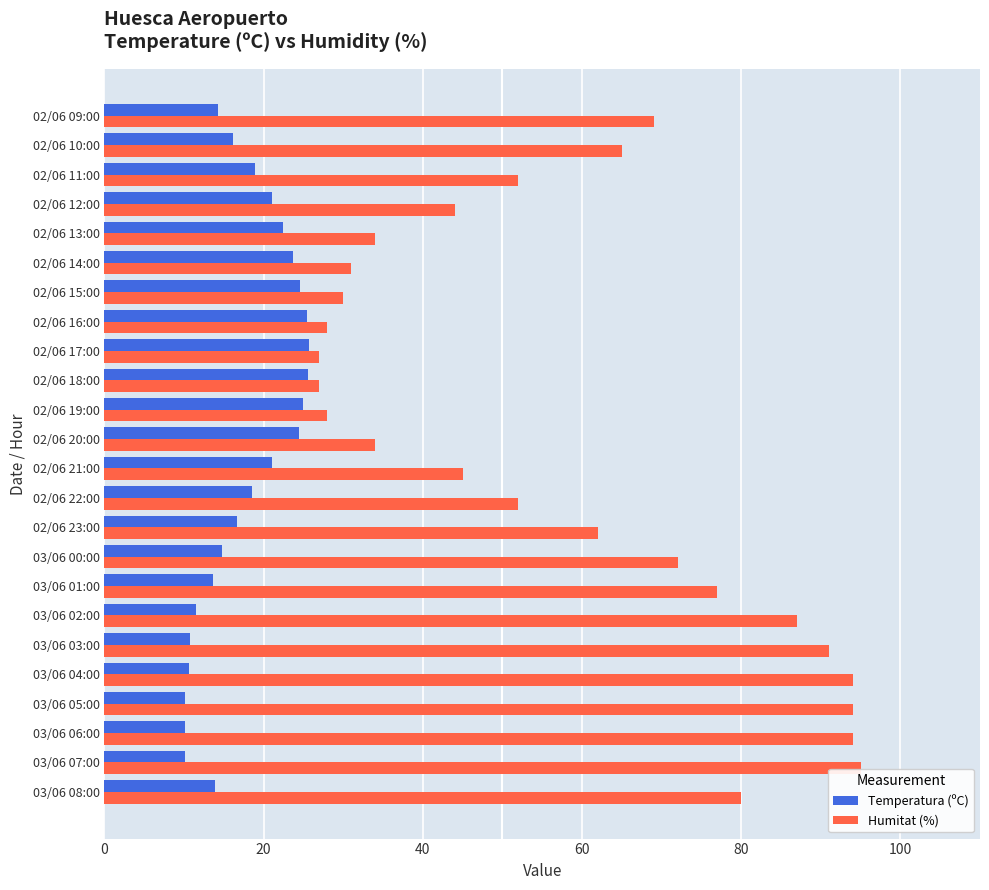

Which series has the largest total across all categories?

Humitat (%)